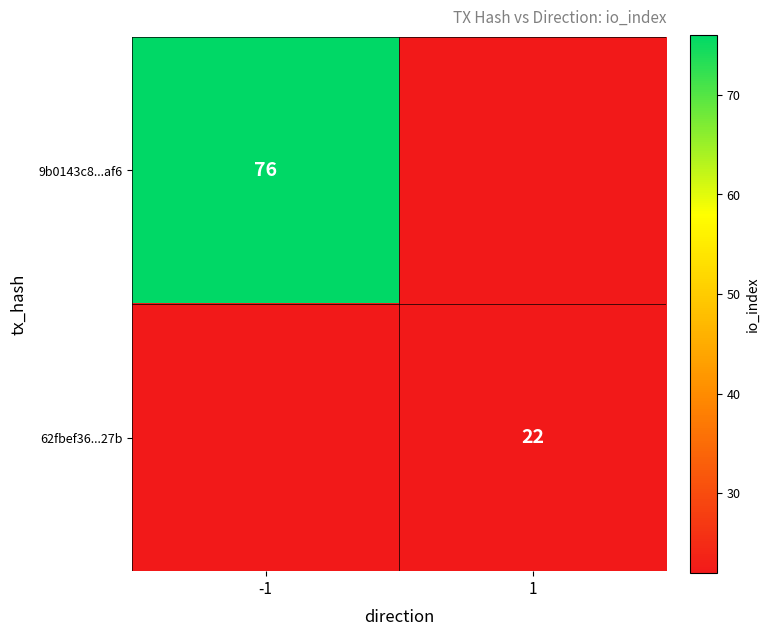

The 62fbef36...27b series shows 6 at 1. True or false?

False